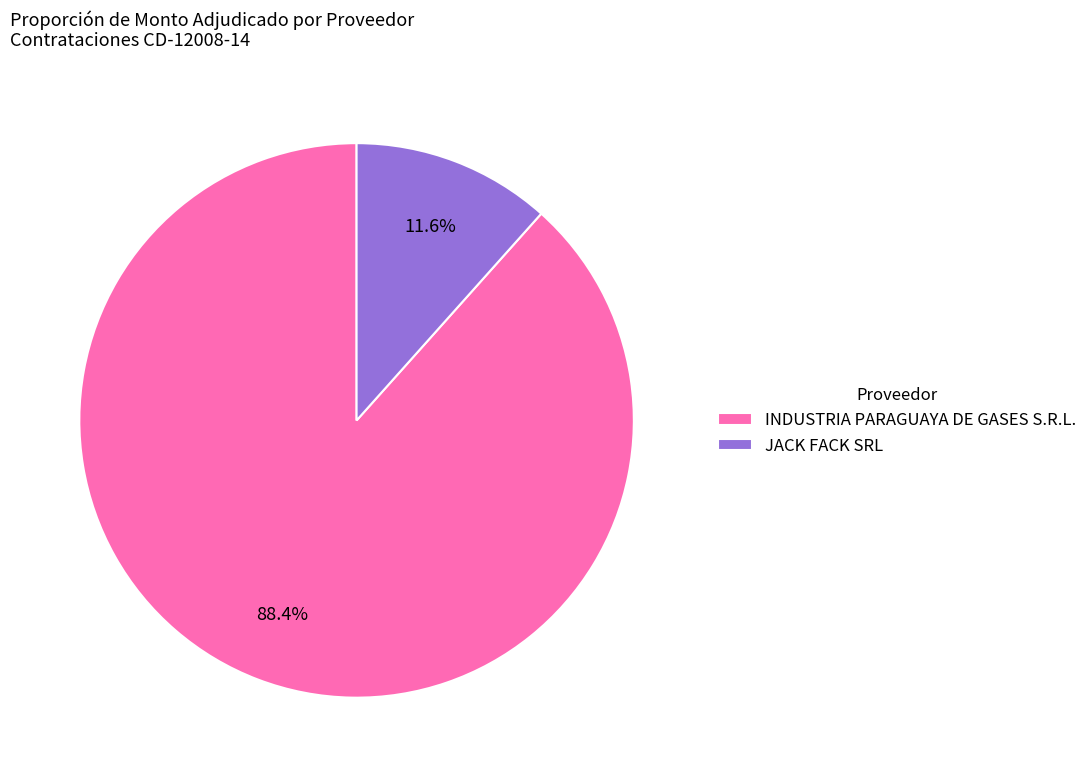

What percentage is the INDUSTRIA PARAGUAYA DE GASES S.R.L. slice, to the nearest percent?

88%